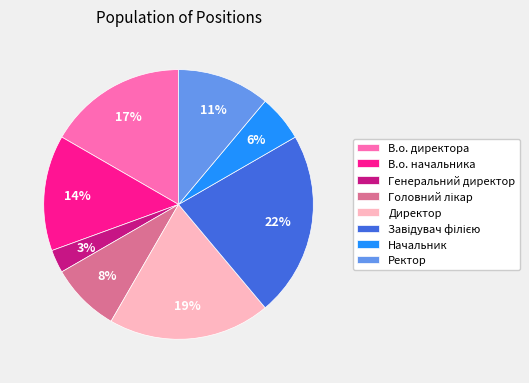

Does Директор represent more than half of the total?

No